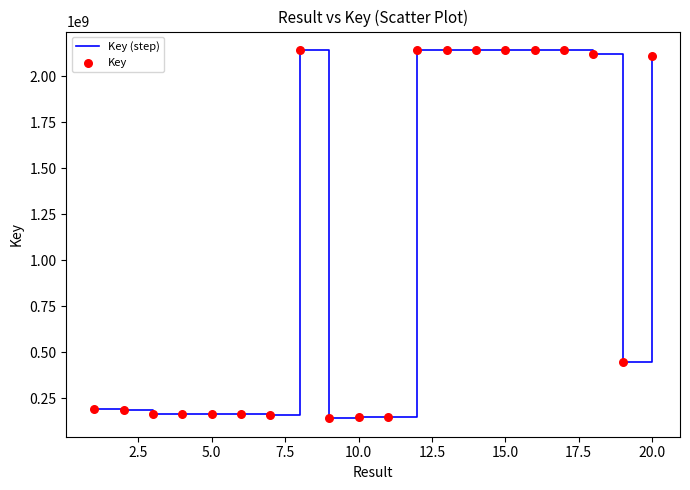

What is the difference between the maximum and minimum values?

2002553951